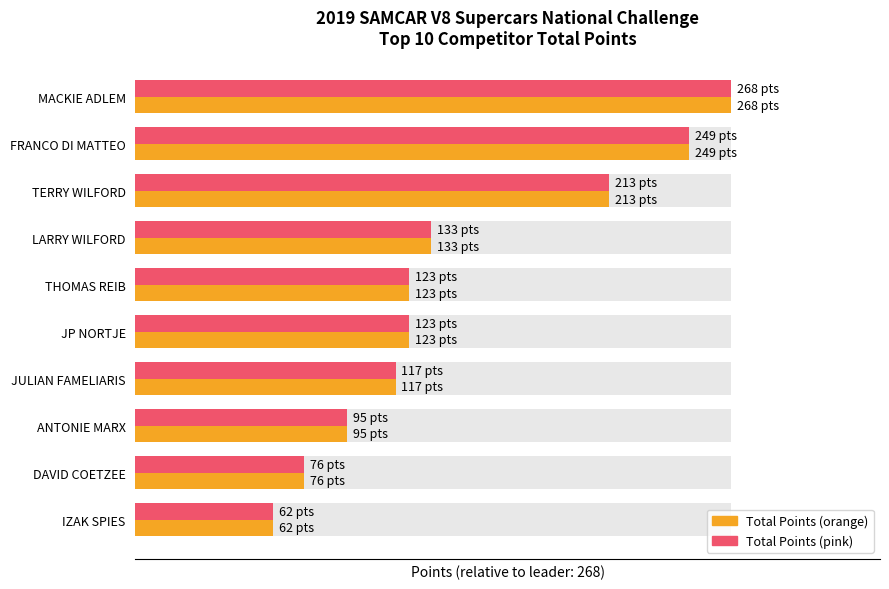

What is the approximate value of Total Points (scaled) at MACKIE ADLEM?

1.0